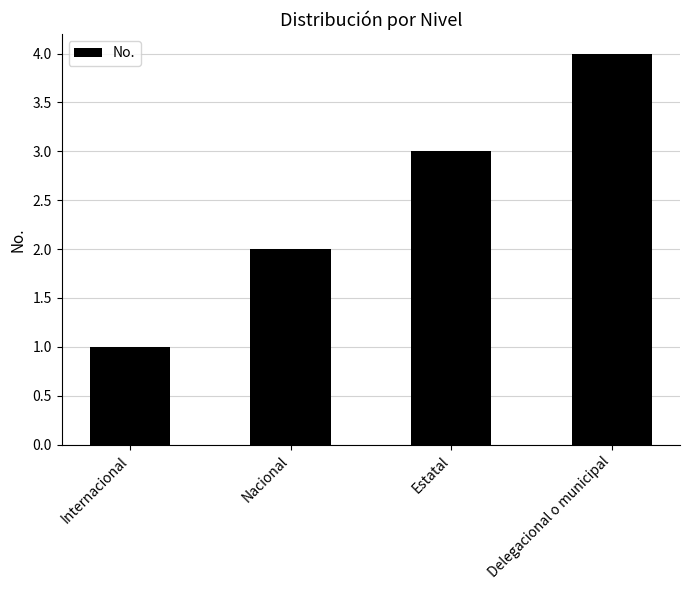

What is the minimum value shown in the chart?

1